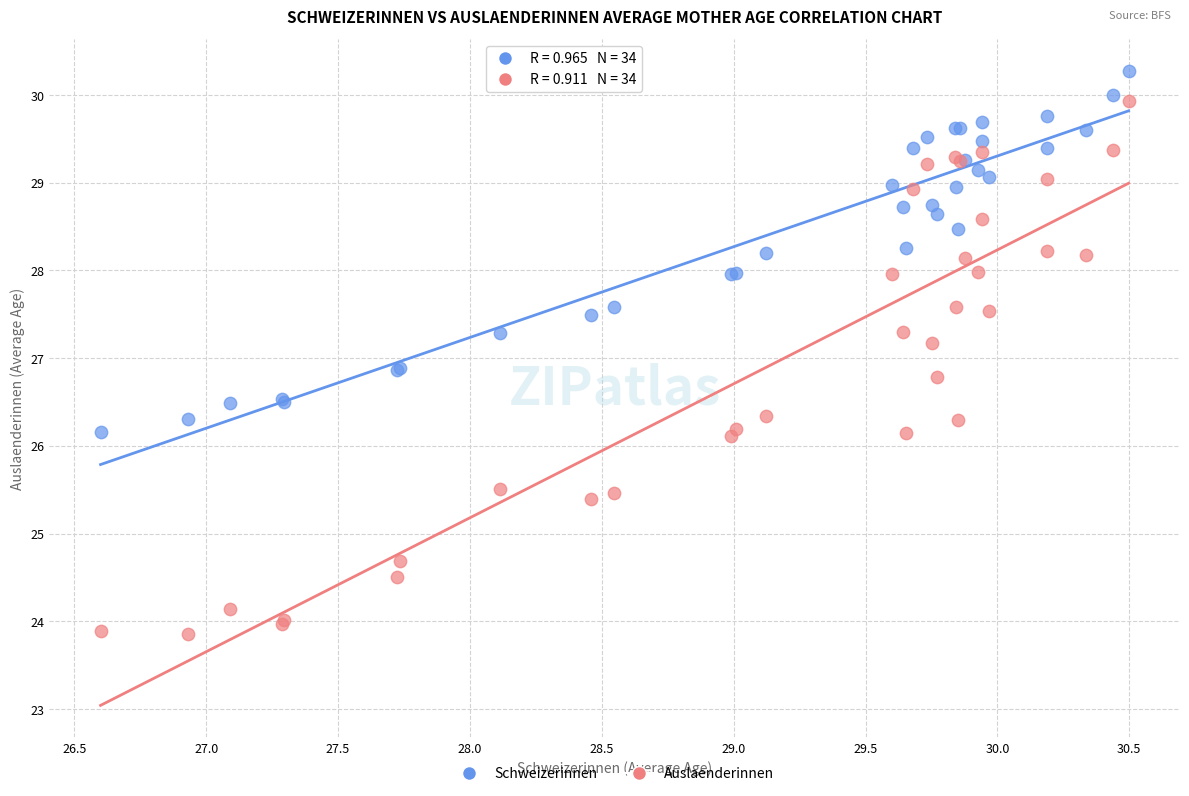

Which series reaches the maximum Y coordinate?

Schweizerinnen